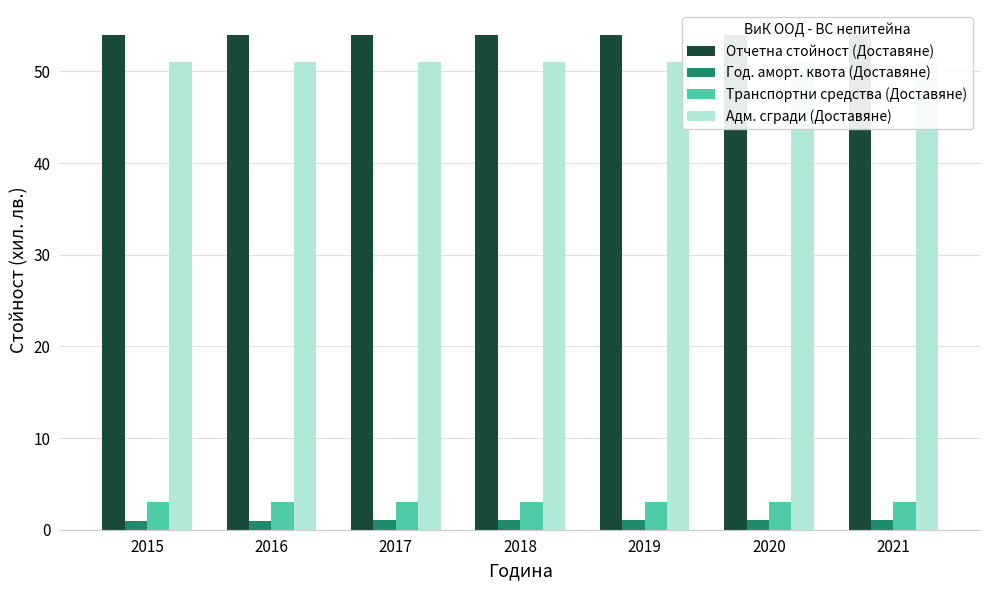

How many bars are there in total?

28